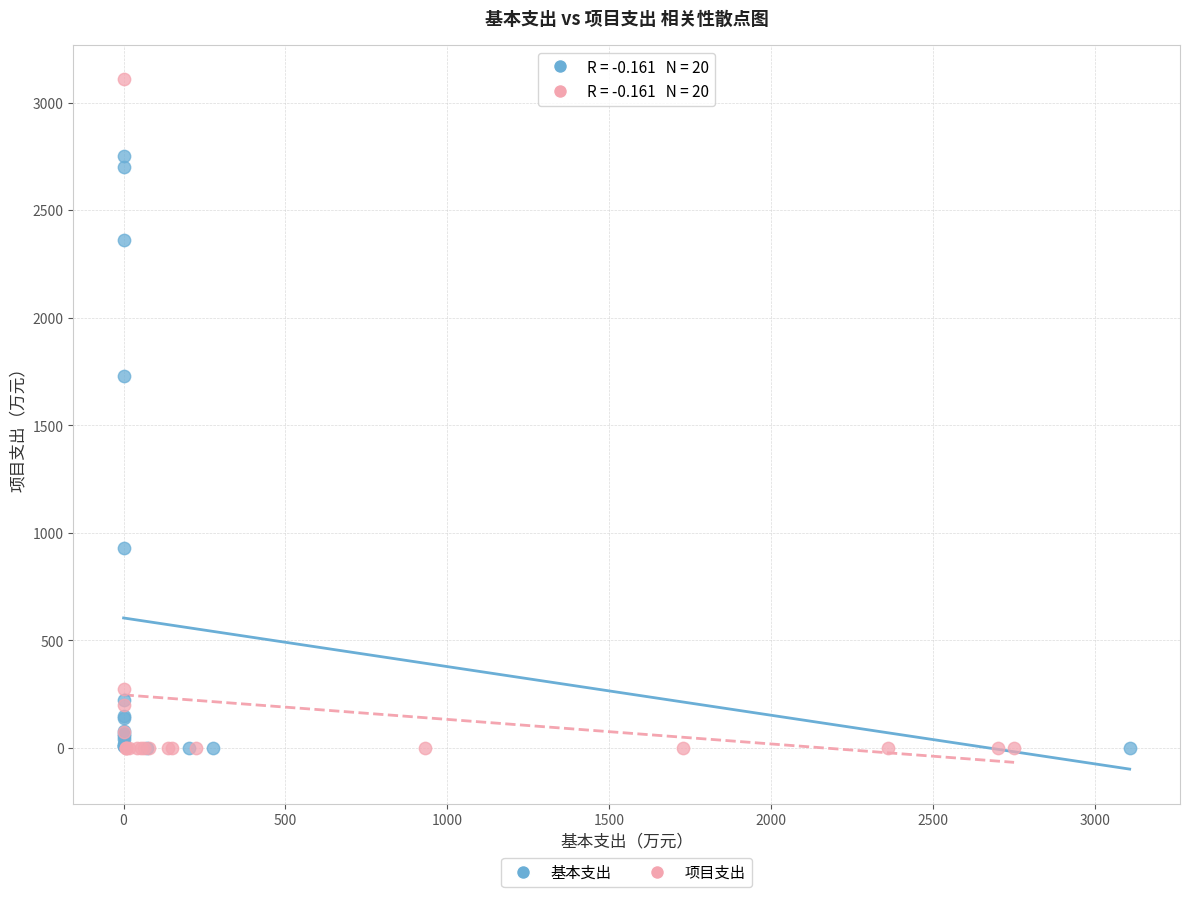

Which series reaches the maximum Y coordinate?

项目支出